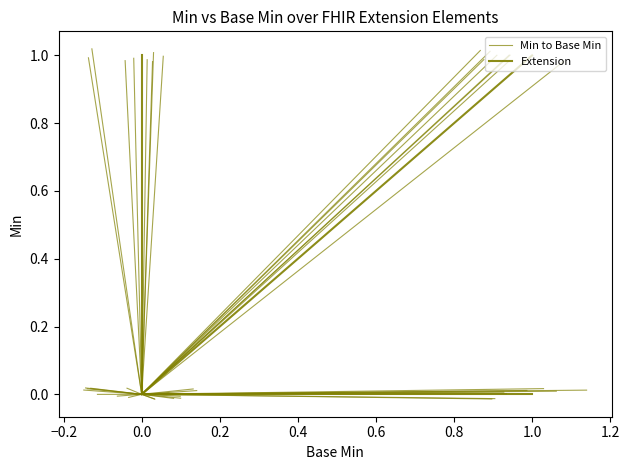

Which series has the largest range (max minus min)?

Min to Base Min